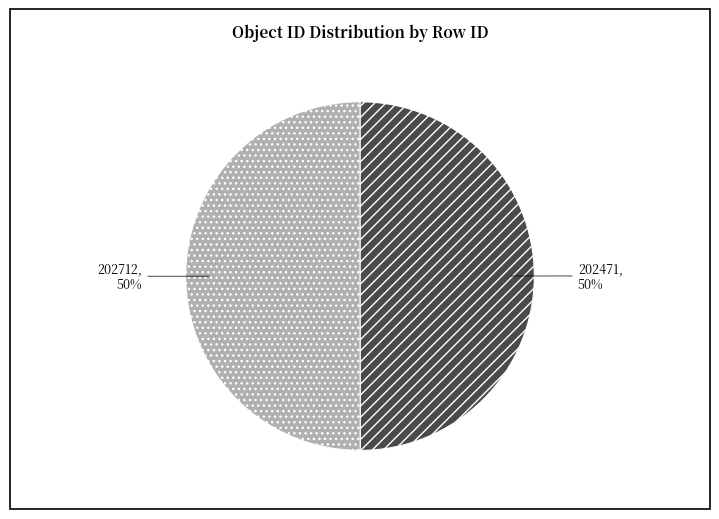

How many segments does this pie chart have?

2